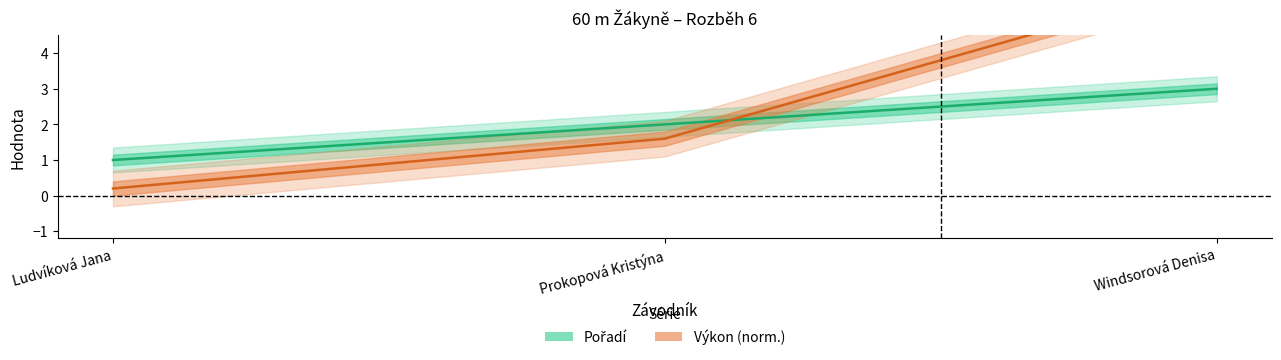

How many values in the Výkon series exceed 1?

2